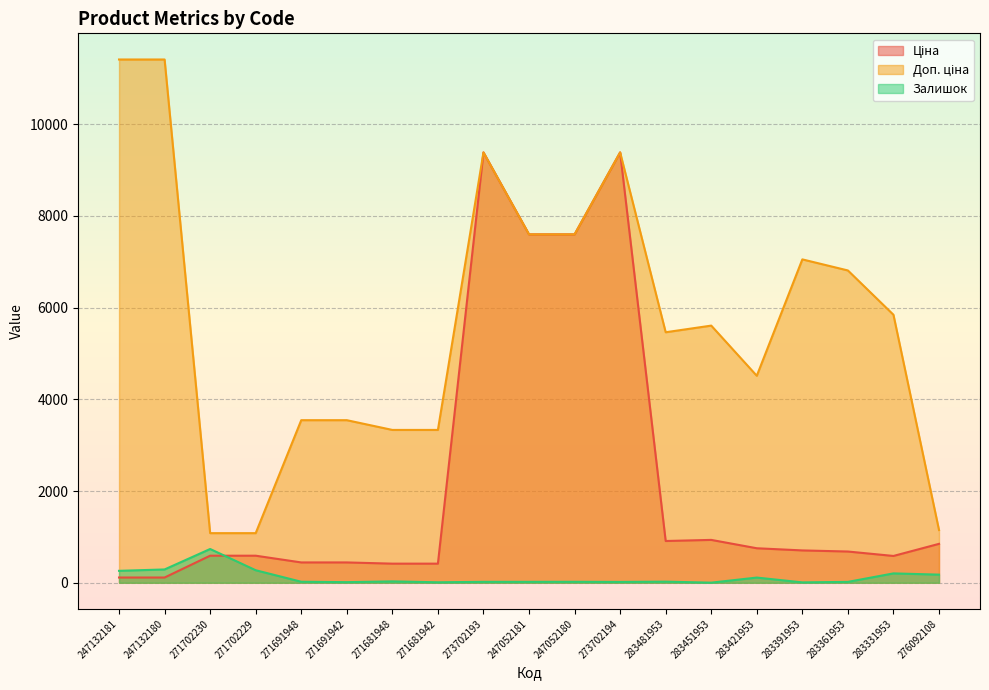

List the series in order of their overall mean, lowest first.

Залишок, Ціна, Доп. ціна